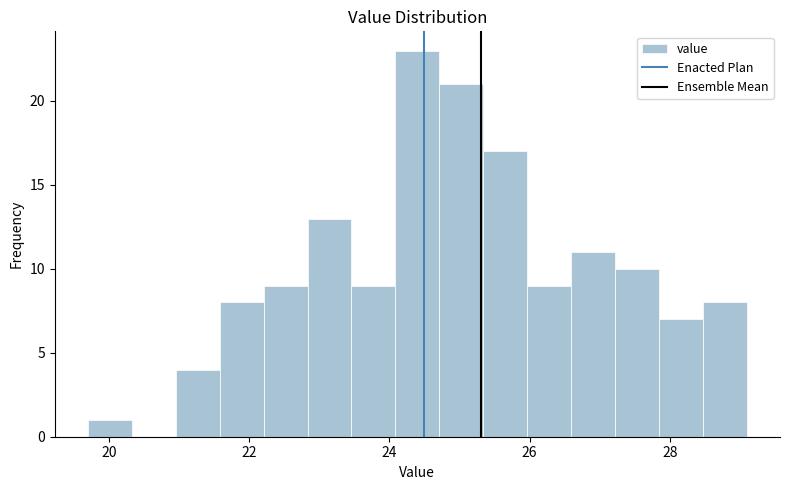

Read against the x-axis, roughly where is the centre of the tallest bar?

24.4